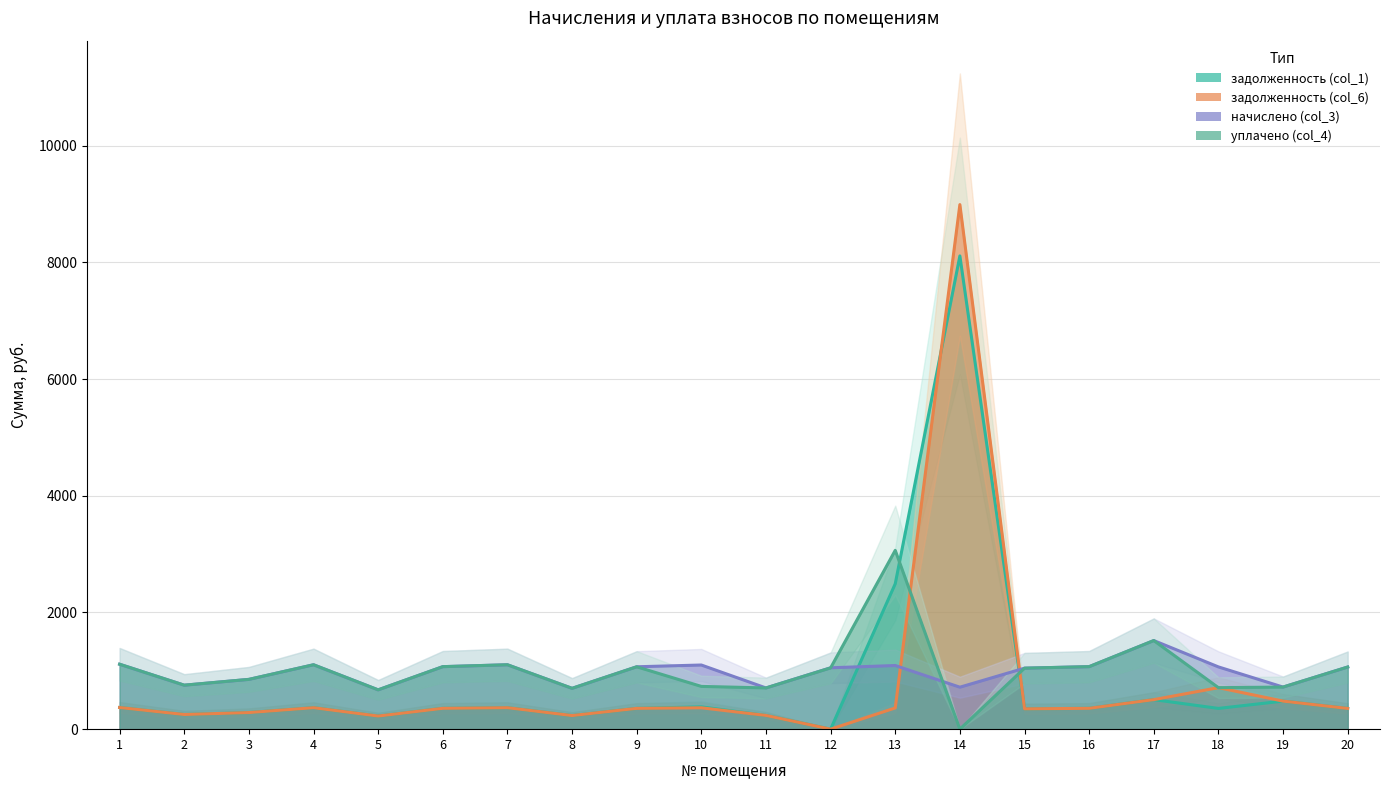

At which label is задолженность (col_1) closest to 4055?

13